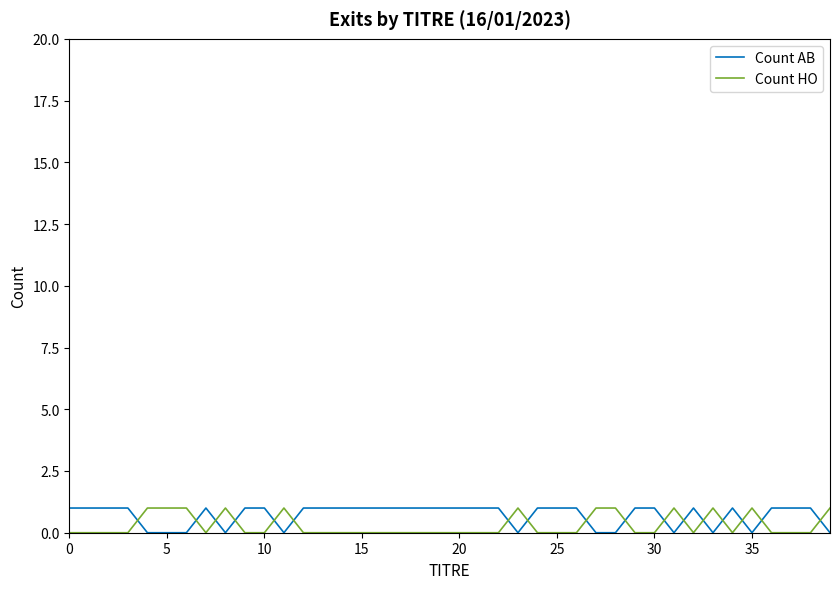

After their last crossing, which series has the higher values: Count HO or Count AB?

Count HO